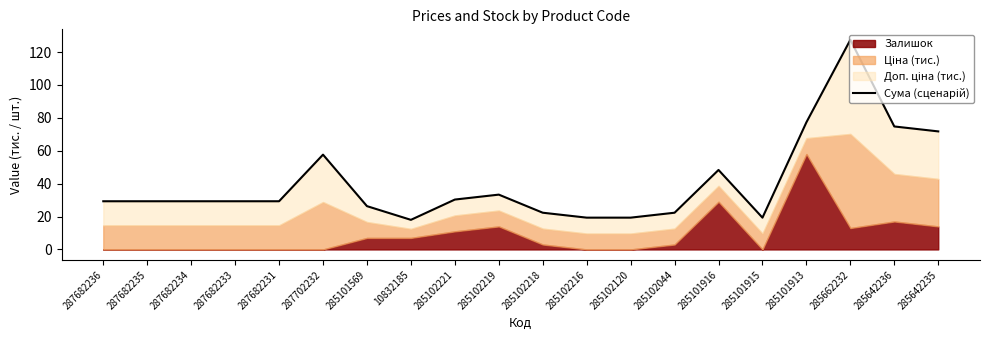

What value does the data have at 285101915?

19.3